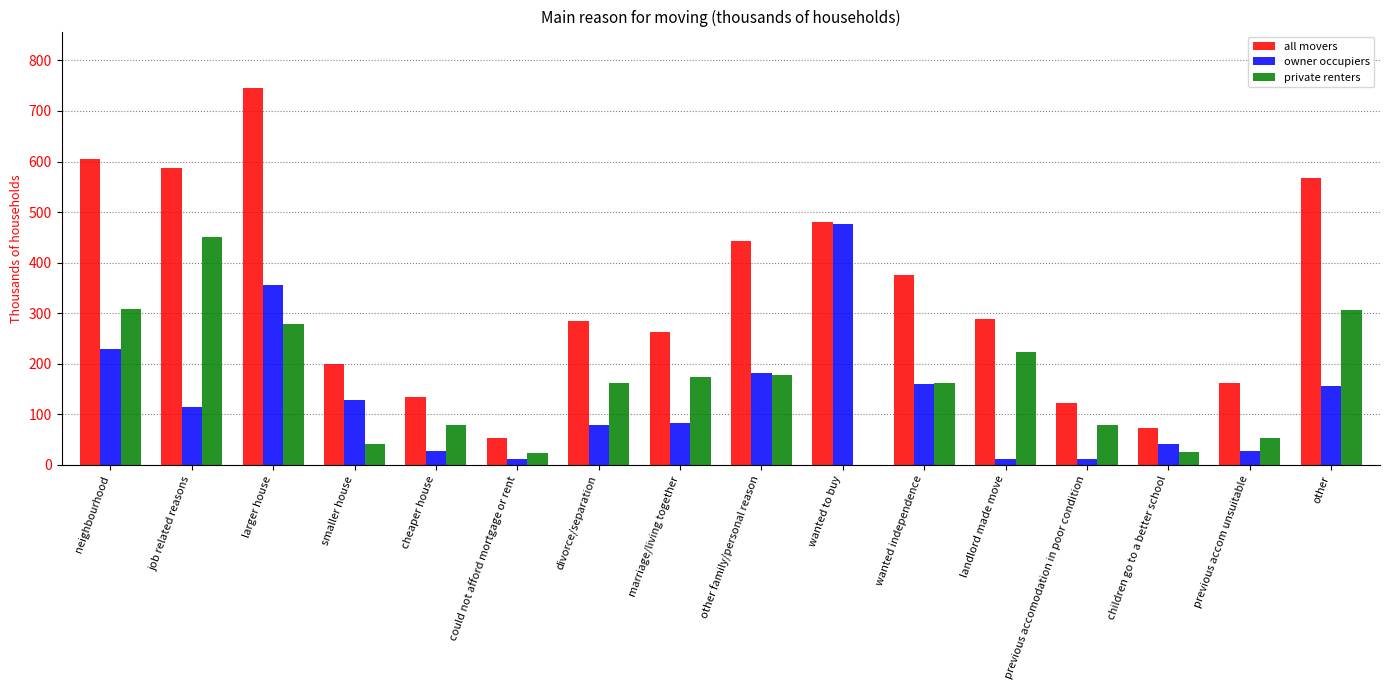

What is the difference between the private renters values at larger house and wanted to buy?

277.9